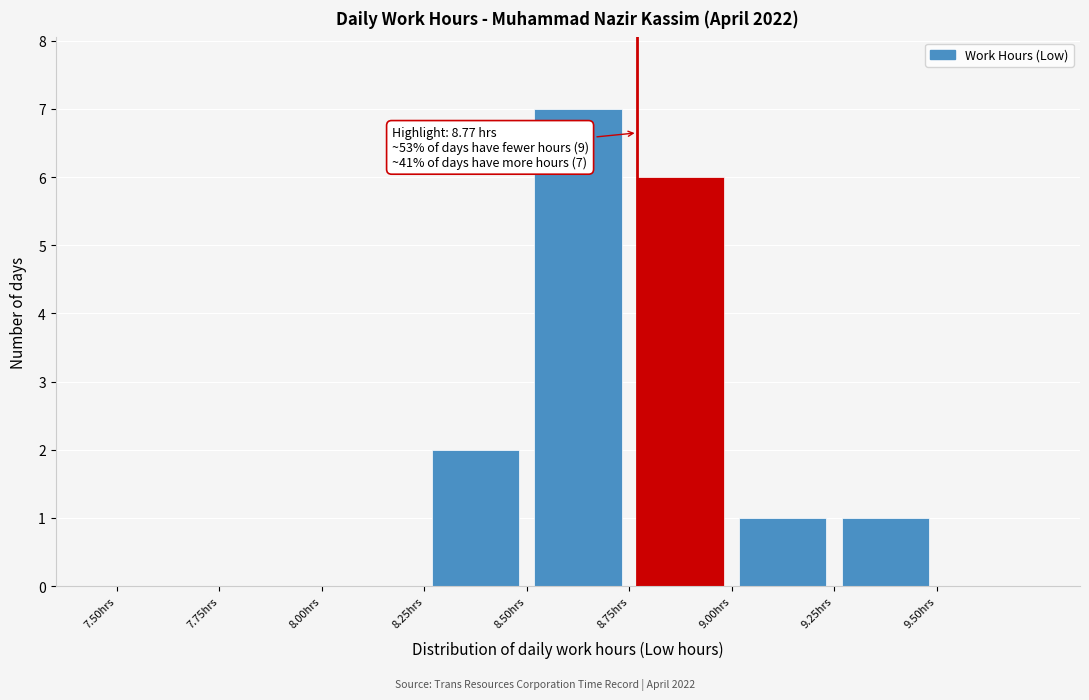

Over which range of the x-axis is the bar tallest?

8.50 to 8.75